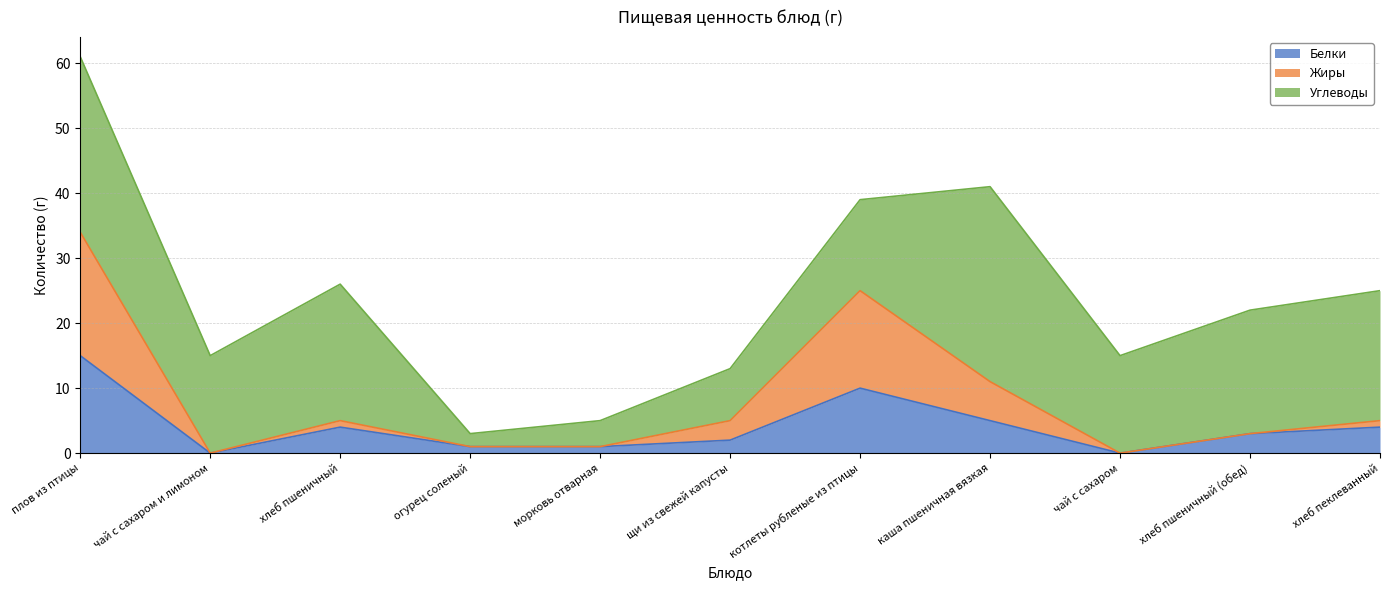

At which label does Белки reach its peak?

плов из птицы